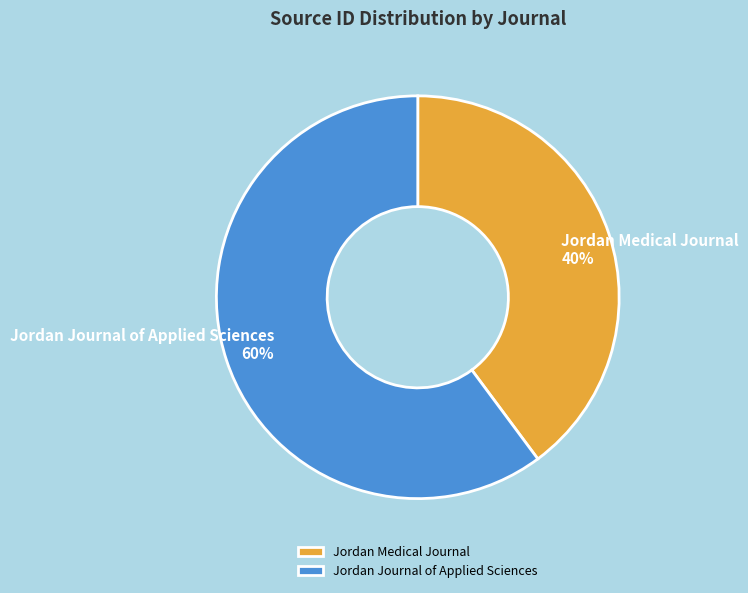

To the nearest percent, what is the average slice percentage?

50%